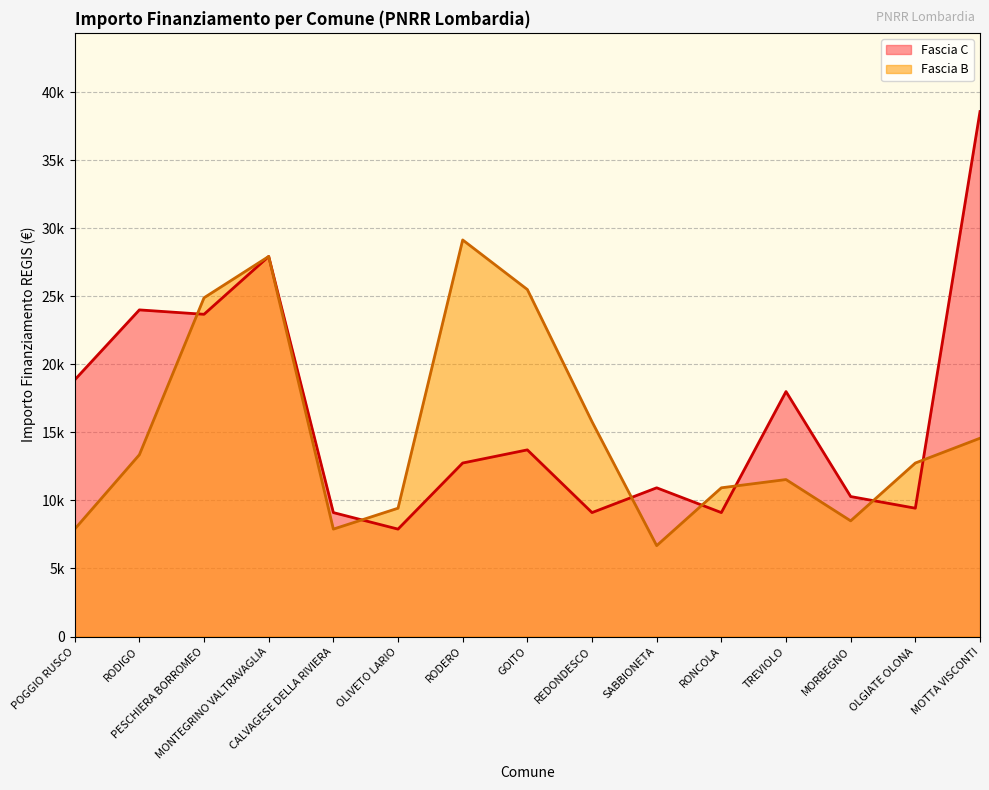

Which category has the lowest value in the Fascia B series?

SABBIONETA